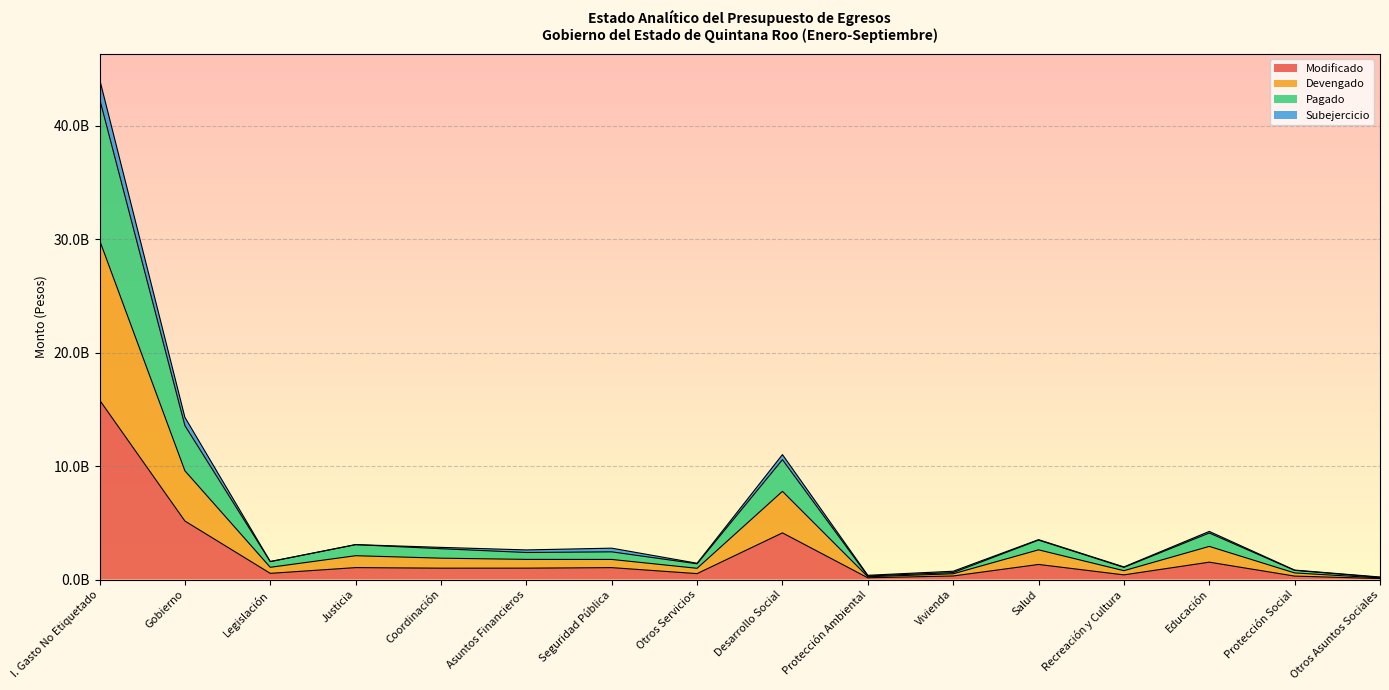

What is the value of the Pagado point at the 14th from the left?

4.1